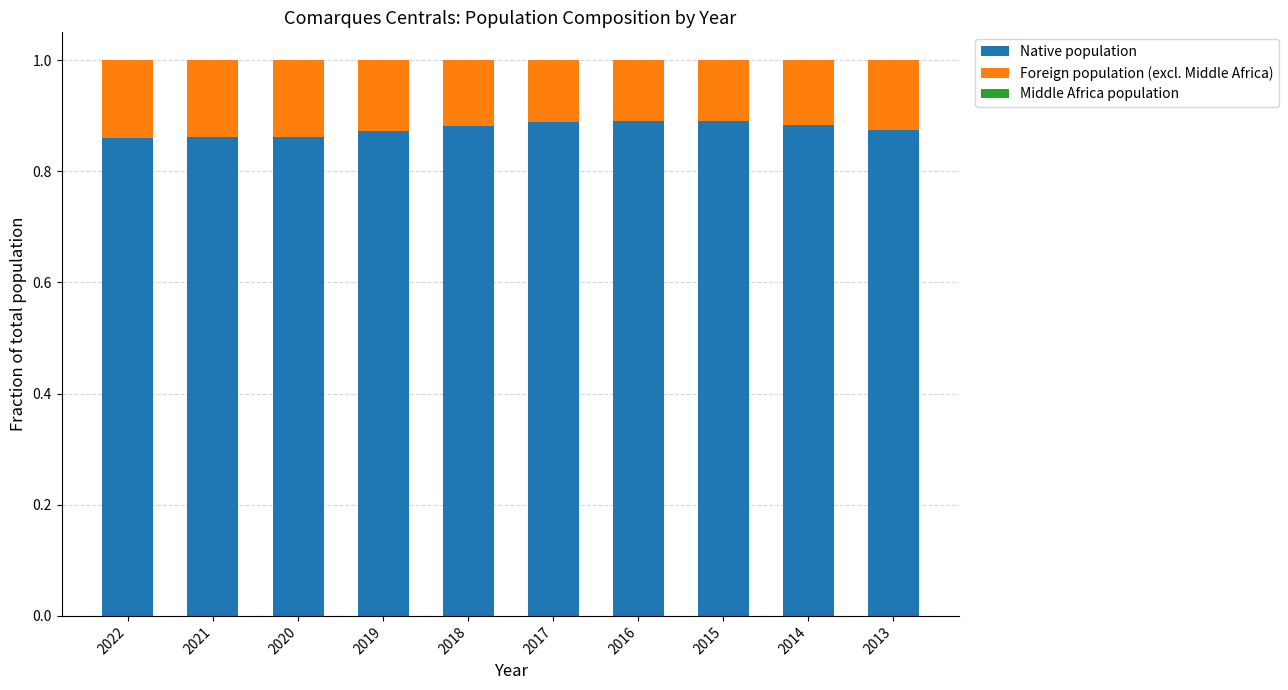

Is it true that Native population equals 0.5 at 2016?

False